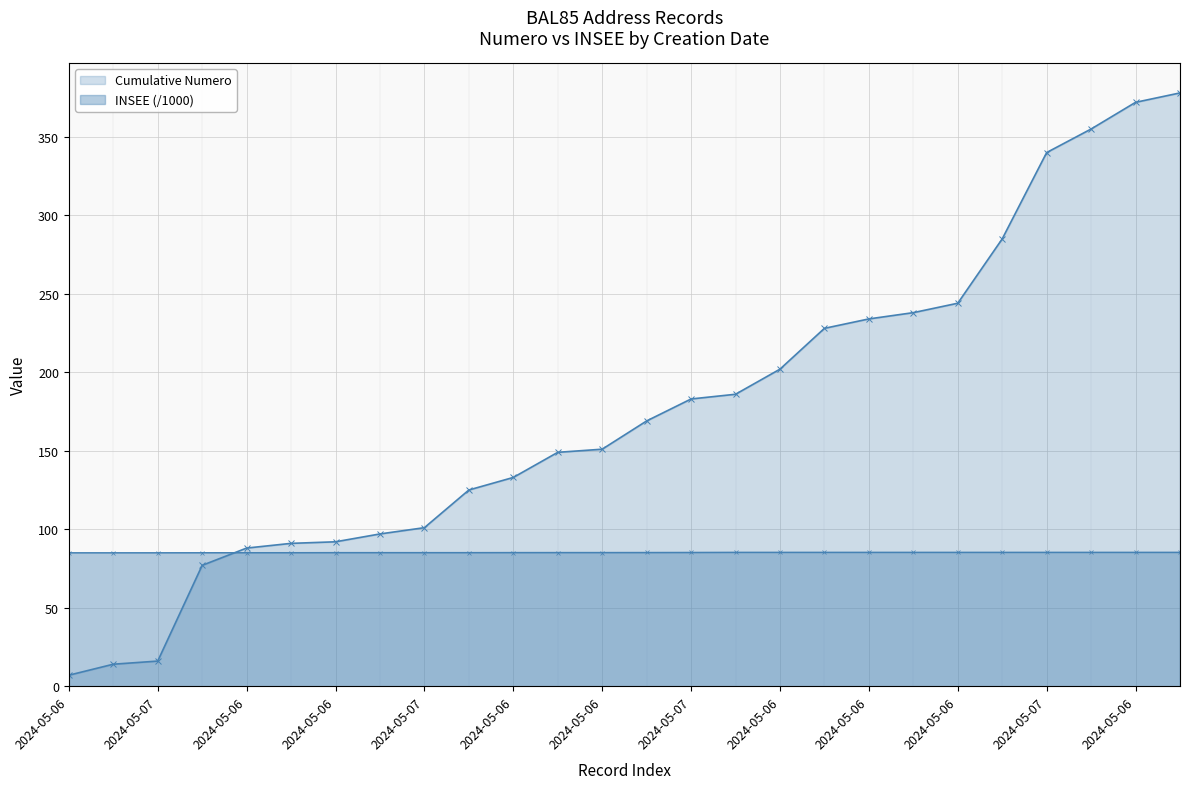

Which series has the largest total across all categories?

Cumulative Numero